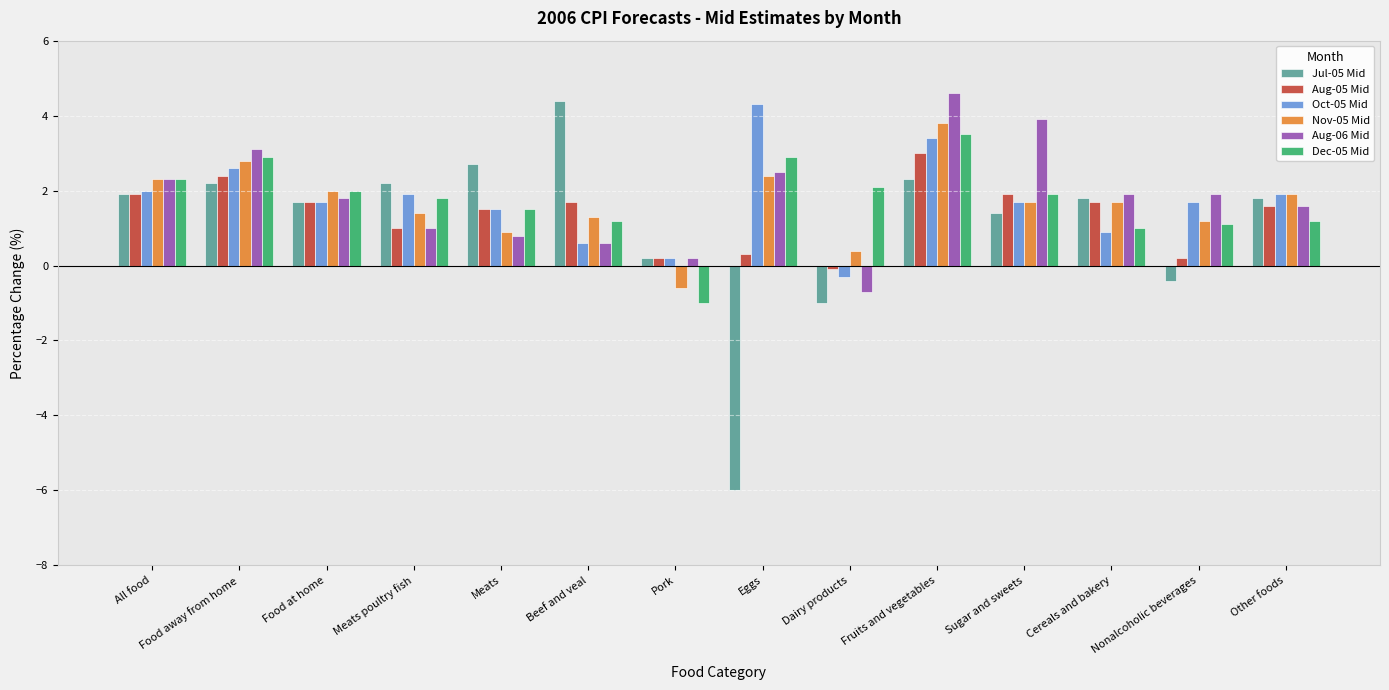

What is the approximate value of Jul-05 Mid at Beef and veal?

4.4